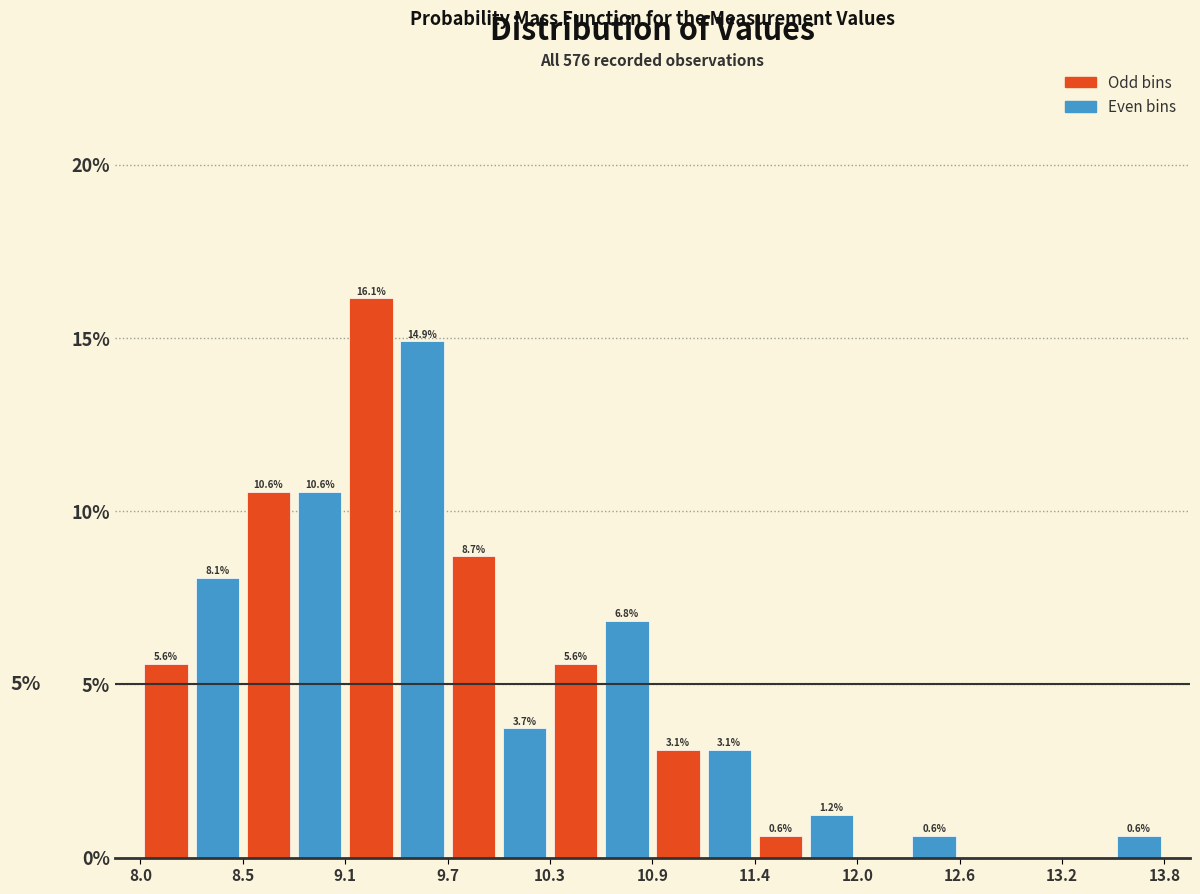

Around what value on the x-axis is the tallest bar? Give the approximate position of its centre, as read against the axis.

9.3